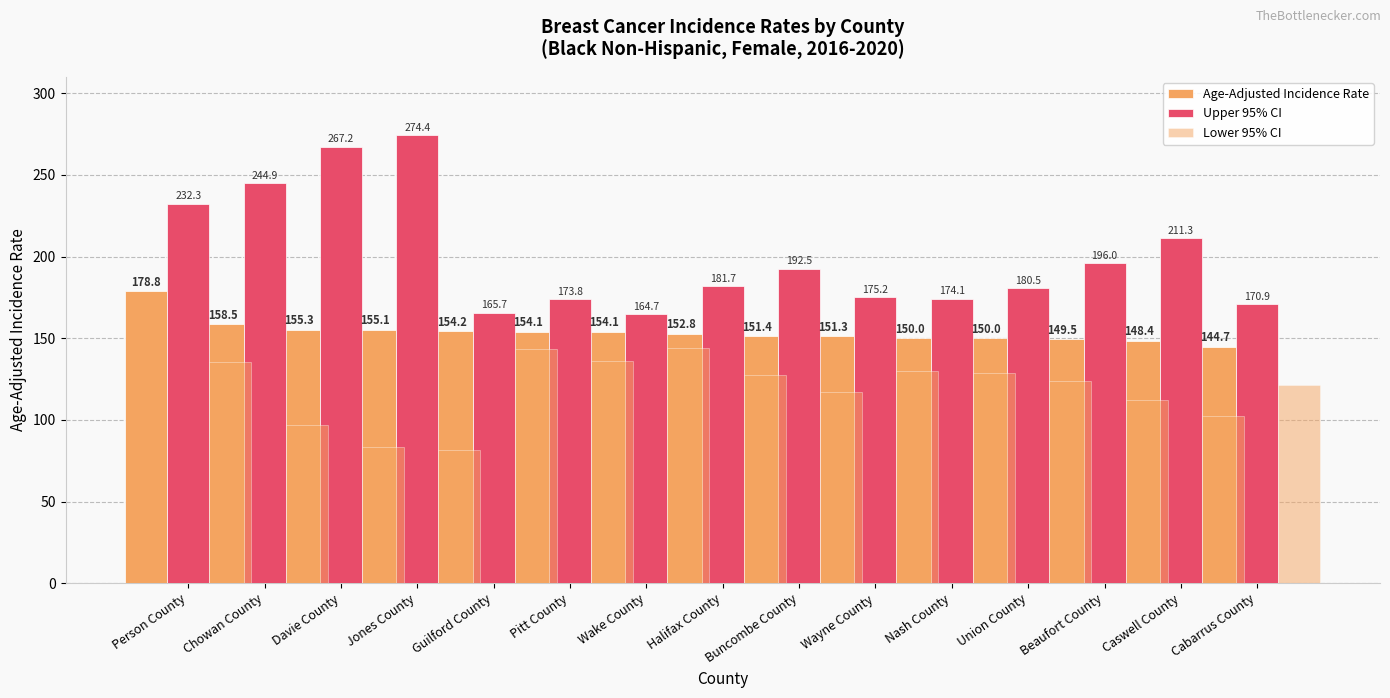

At Guilford County, list the series in order from smallest to largest.

Lower 95% CI, Age-Adjusted Incidence Rate, Upper 95% CI